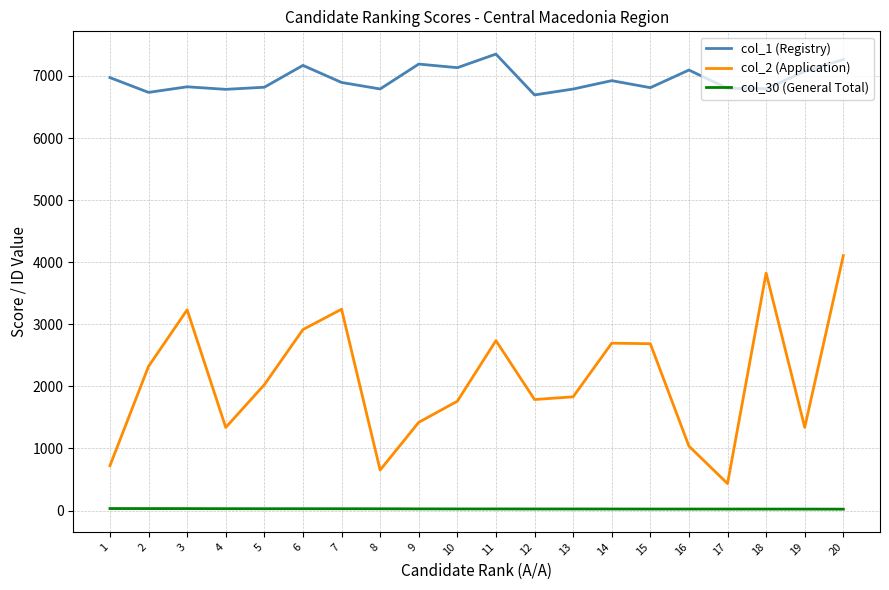

True or false: col_1 (Registry) and col_30 (General Total) cross at least once.

False